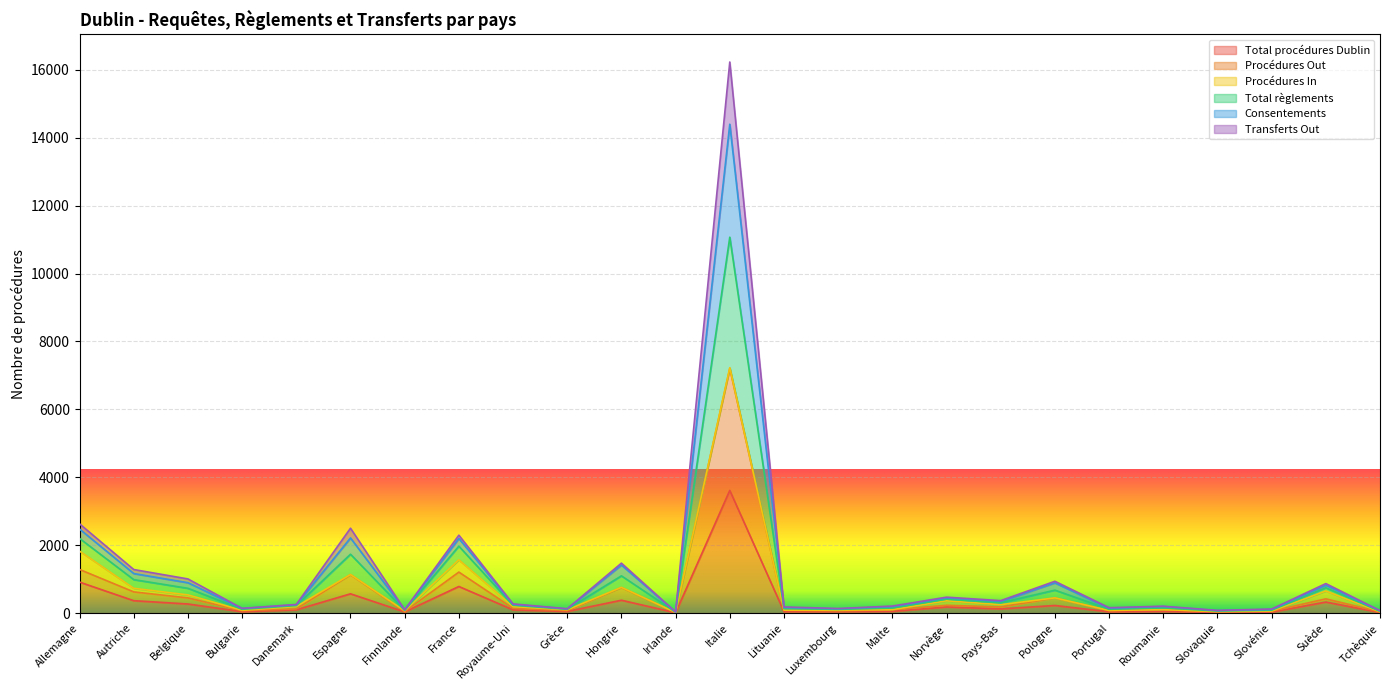

Does the chart display data point markers on the line(s)?

No